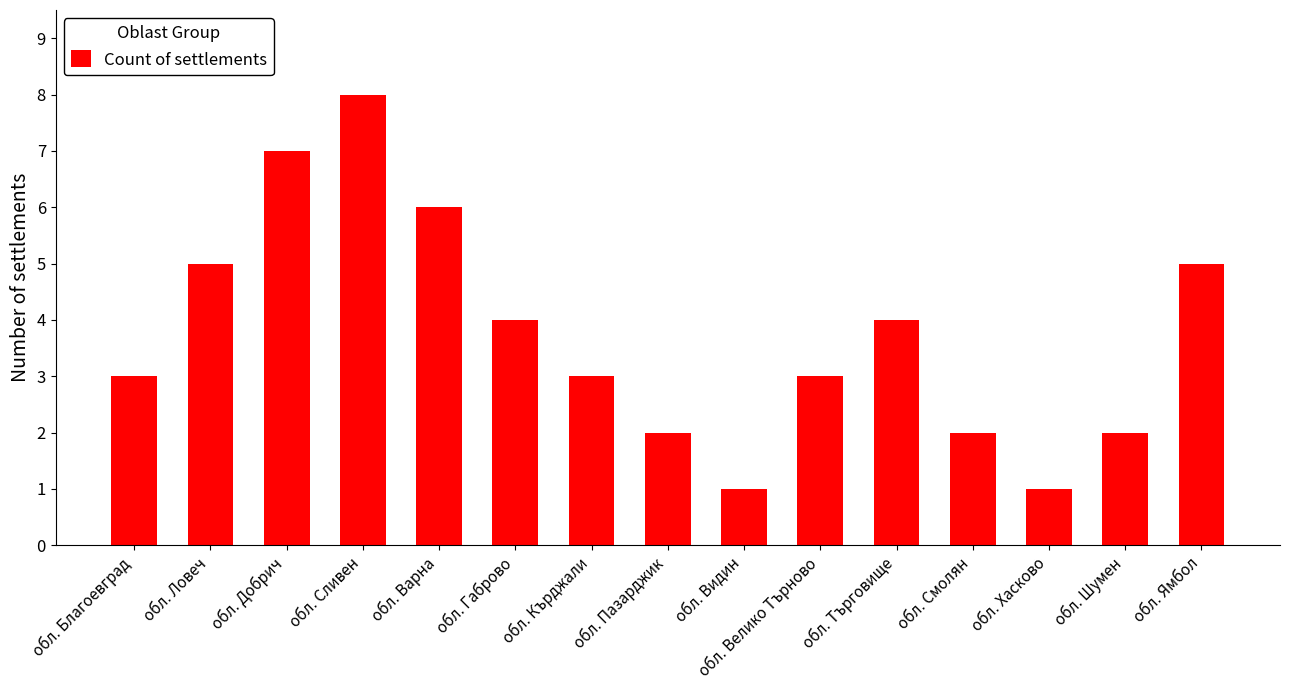

What is the value of the 13th bar from the left?

1